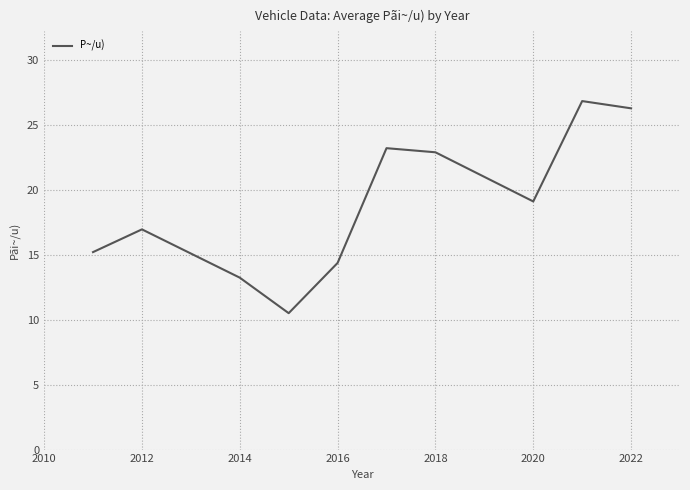

What is the minimum value shown in the chart?

10.5